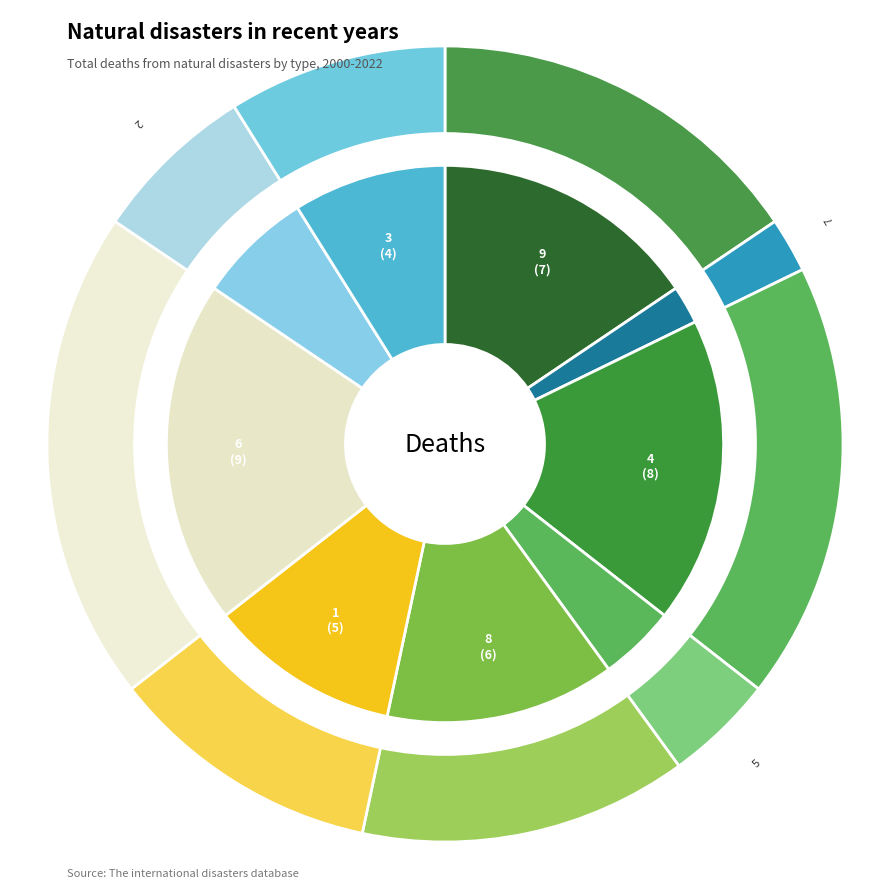

What percentage do 5 and 1 together represent?

15.6%